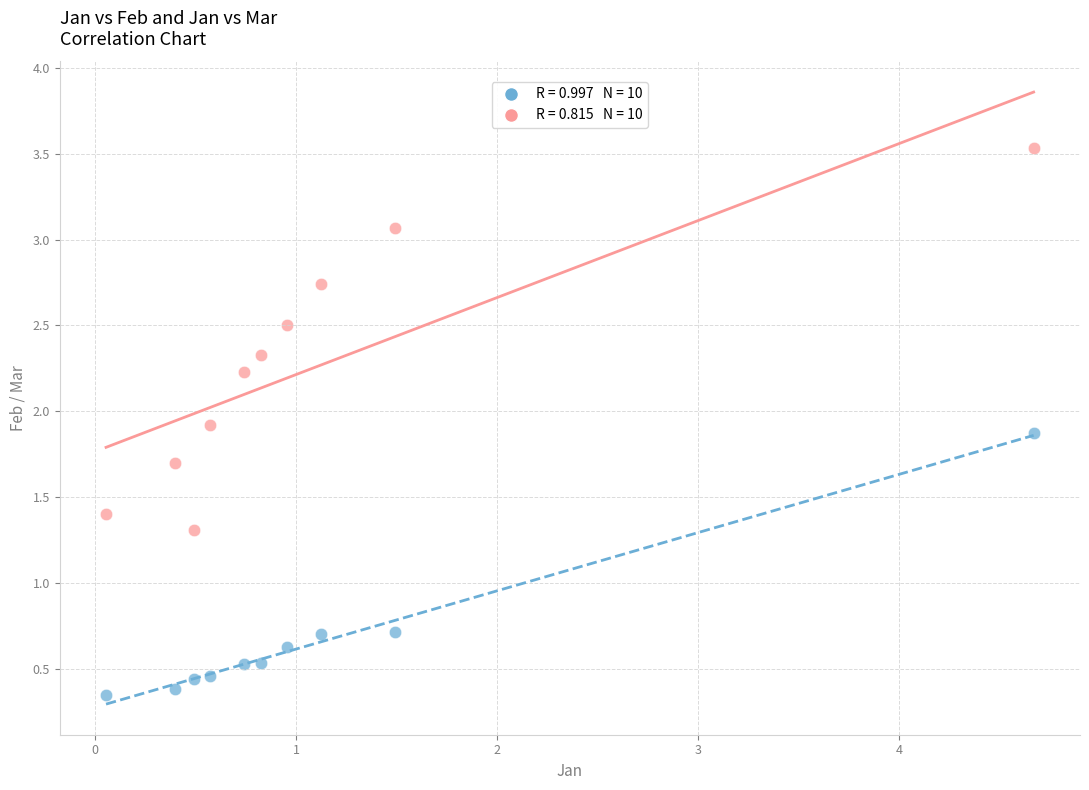

Across all data points, what is the range of Y values (max minus min)?

3.2